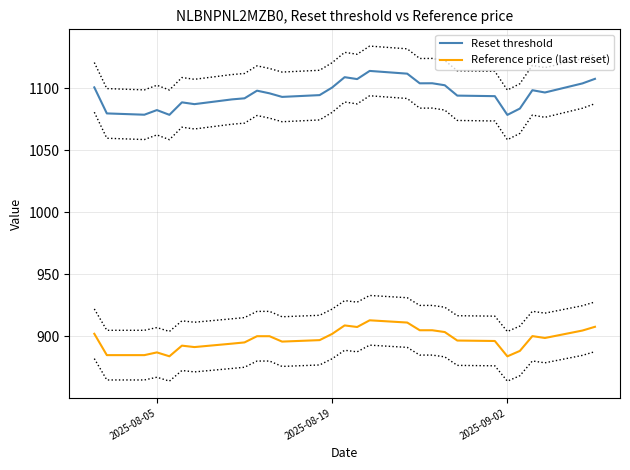

True or false: Reset threshold and Reference price (last reset) cross at least once.

False